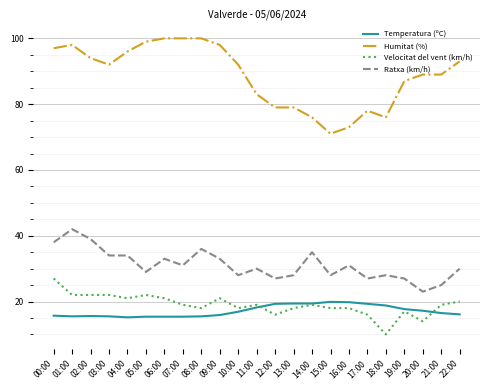

Rank the series by their maximum value, from highest to lowest.

Humitat (%), Ratxa (km/h), Velocitat del vent (km/h), Temperatura (ºC)